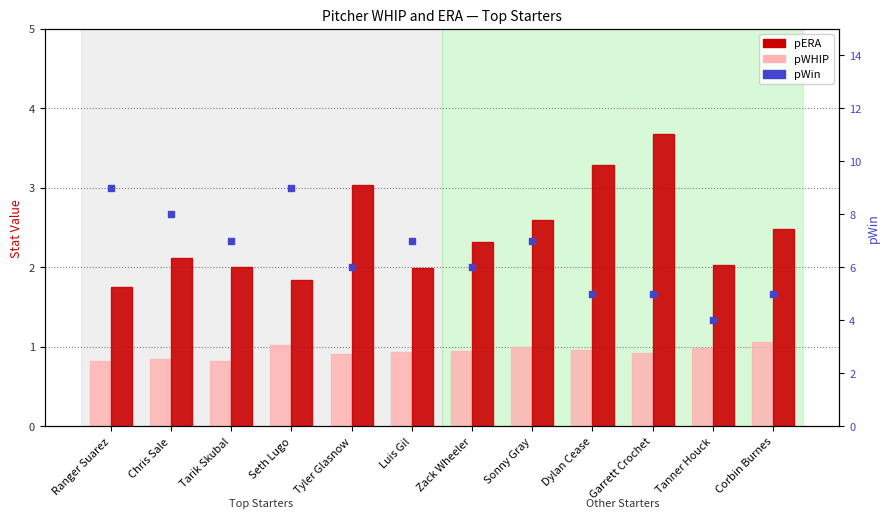

At how many categories does at least one series exceed 5?

8